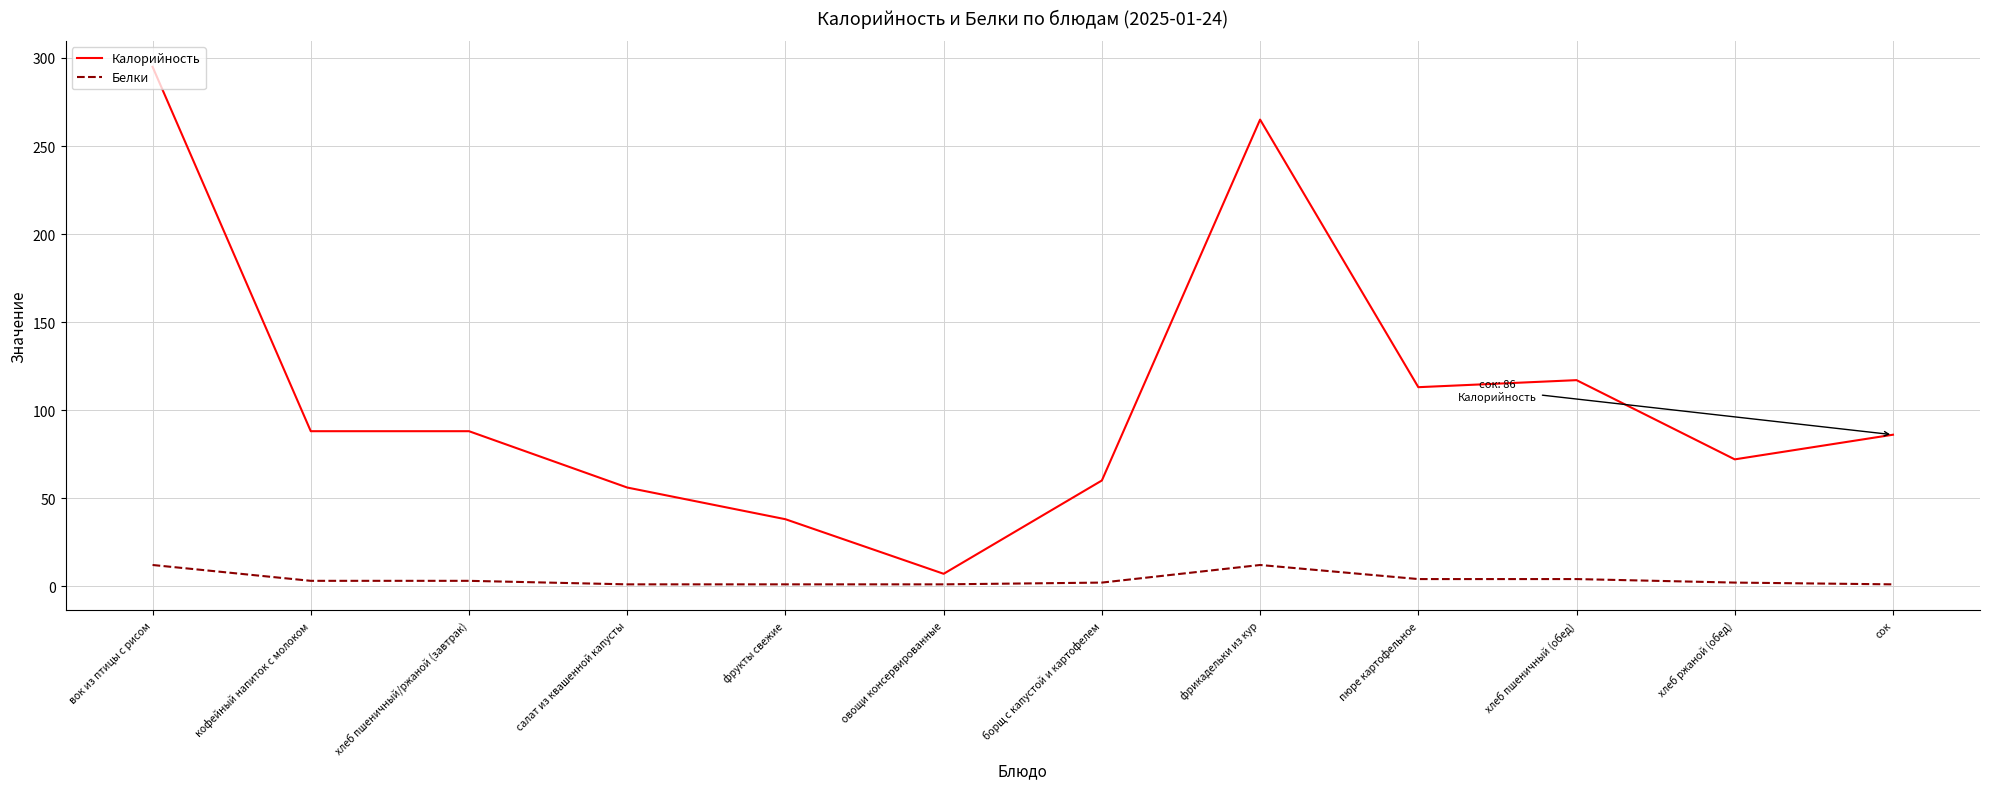

What is the difference between the maximum and minimum values in the Калорийность series?

288